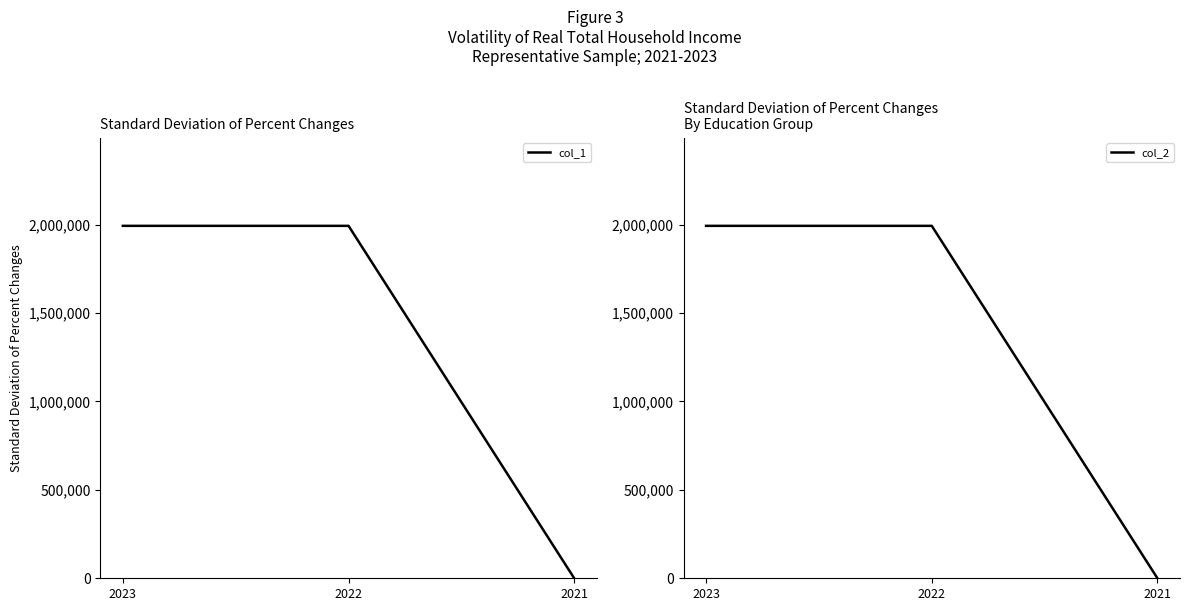

Reading right to left, transcribe all the data shown in this chart.

col_1: 0	1993100	1993100
col_2: 0	1993100	1993100